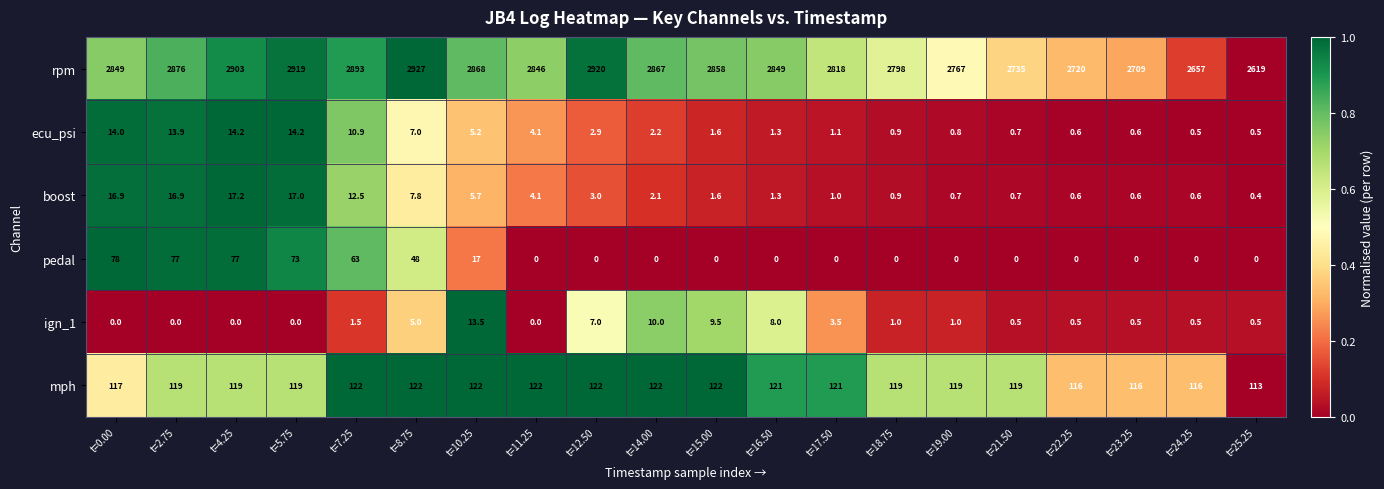

Is the value of ecu_psi at t=22.25 greater than the value of ign_1 at t=4.25?

Yes